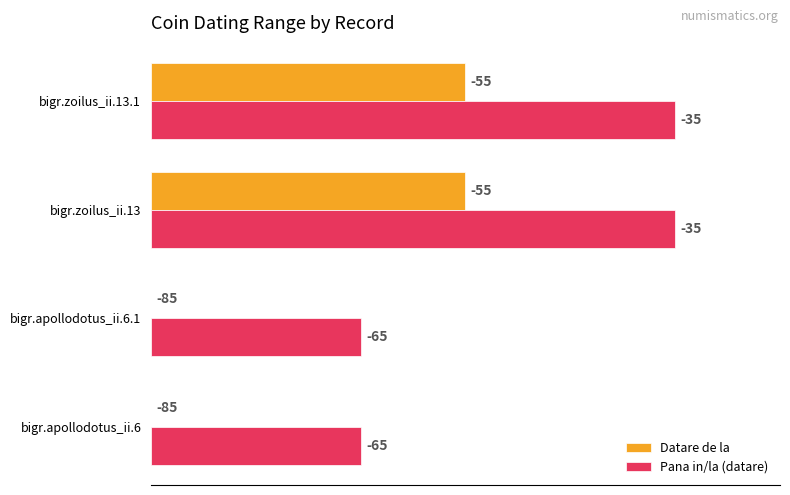

What are all the series names shown in the legend?

Datare de la, Pana in/la (datare)